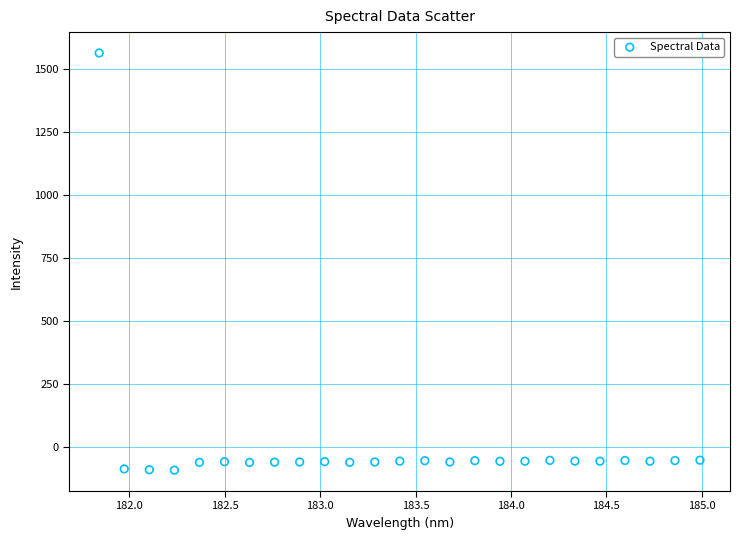

What is the range of X values (max minus min)?

3.1